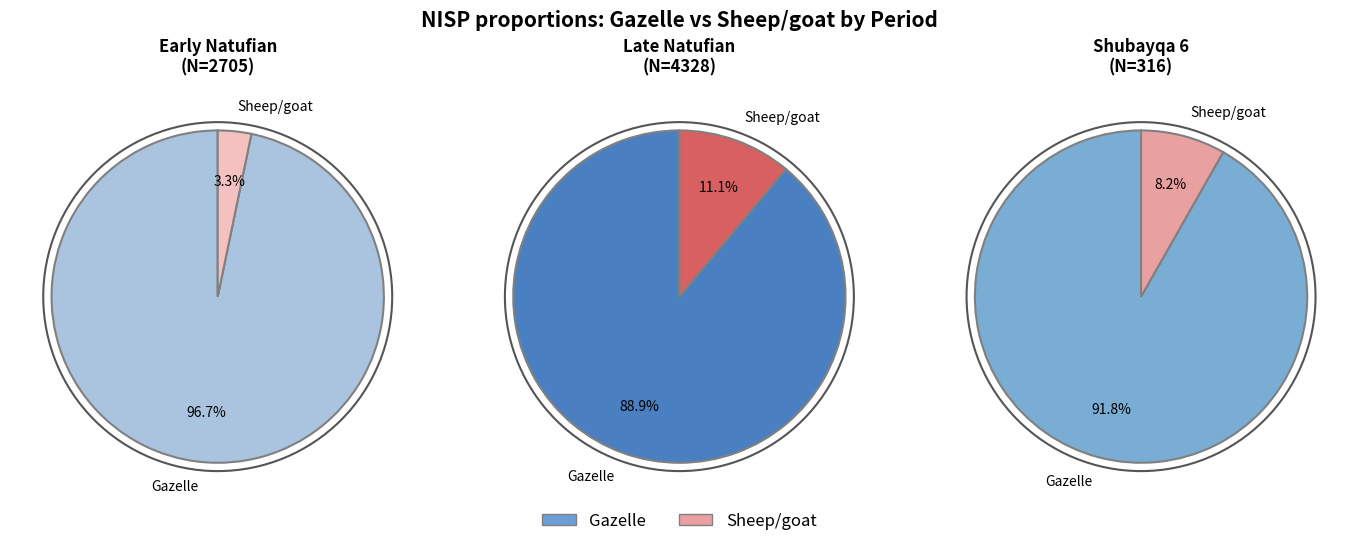

Rank the series by their average value, from highest to lowest.

Gazelle, Sheep/goat